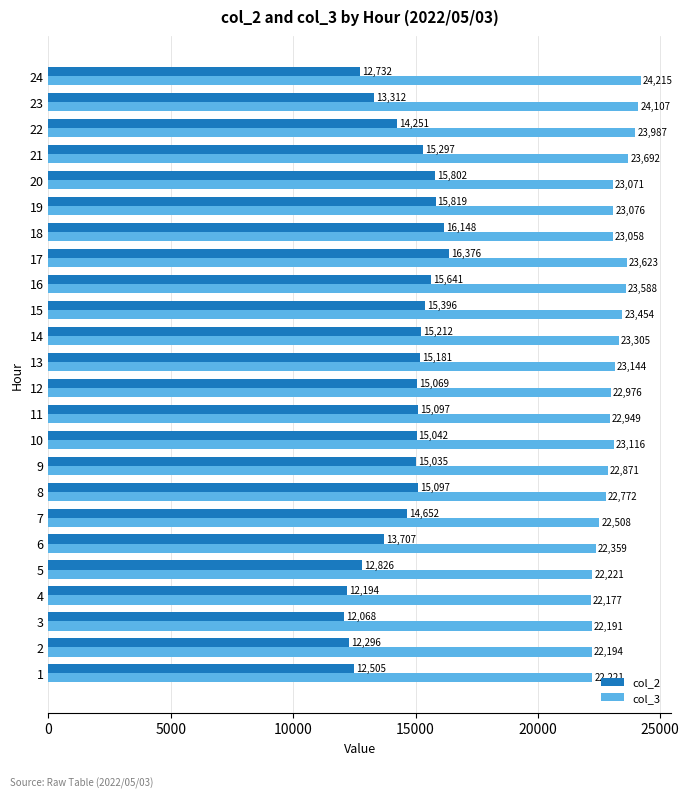

Rank the series by their maximum value, from lowest to highest.

col_2, col_3